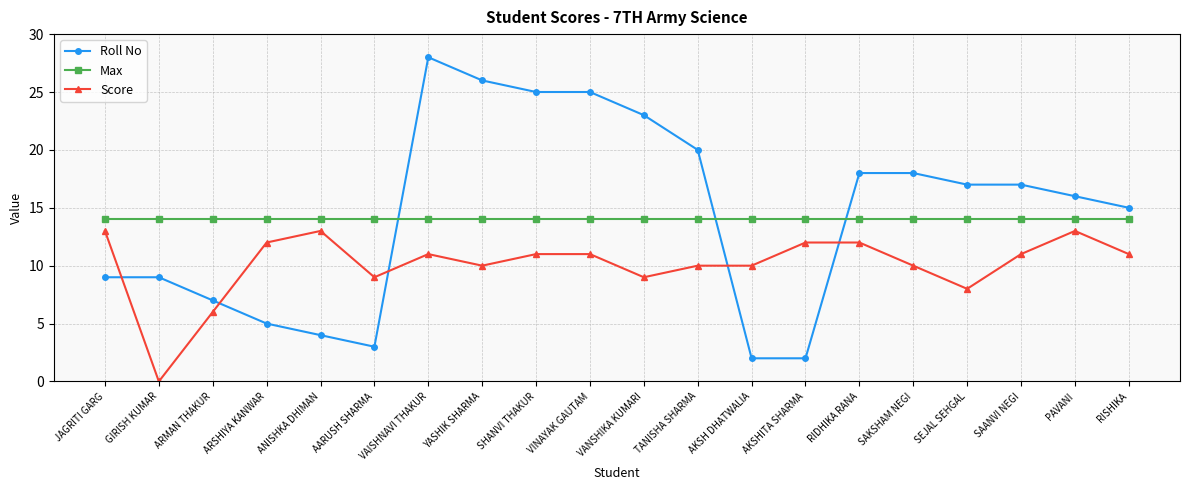

What is the label of the 17th point from the left?

SEJAL SEHGAL